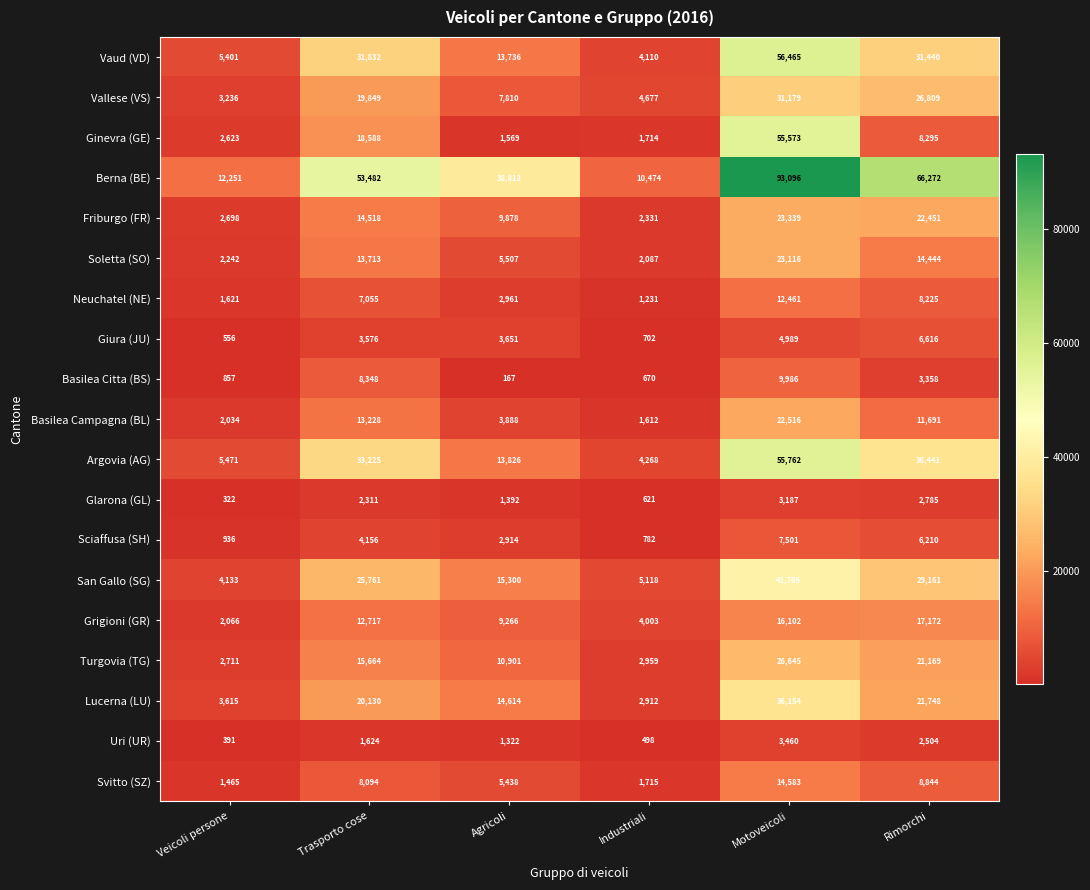

What is the difference between the maximum and minimum values in the Friburgo (FR) series?

21008